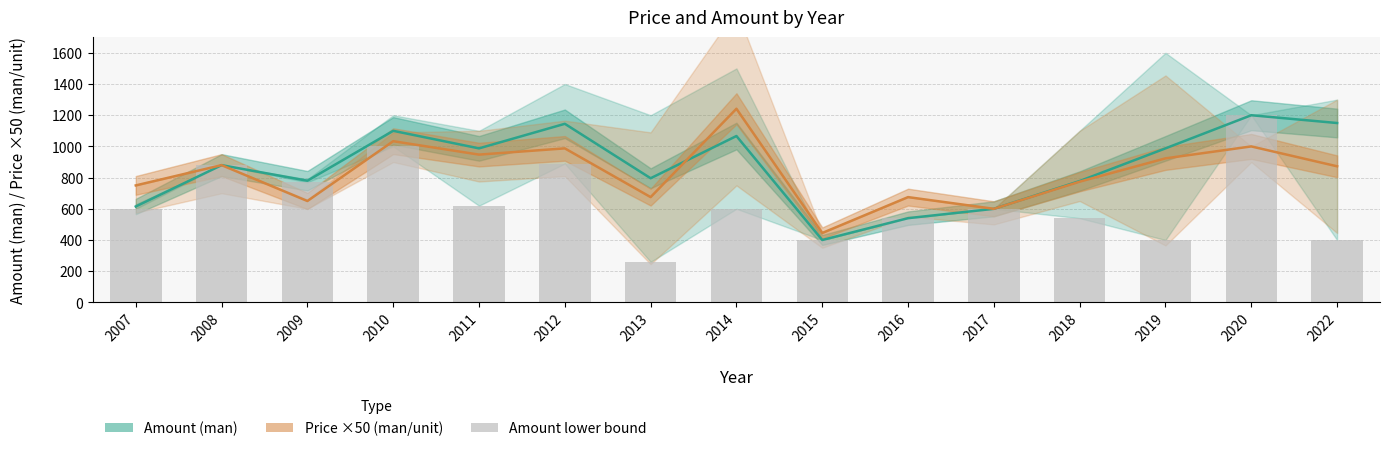

Reading left to right, what are all the values shown in this chart?

Amount (man): 2007=615.0	2008=880.0	2009=780.0	2010=1100.0	2011=987.5	2012=1145.0	2013=796.0	2014=1066.7	2015=400.0	2016=540.0	2017=600.0	2018=778.0	2019=987.5	2020=1200.0	2022=1150.0
Price ×50 (man/unit): 2007=750.0	2008=880.0	2009=650.0	2010=1033.5	2011=947.5	2012=987.5	2013=675.0	2014=1241.5	2015=445.0	2016=675.0	2017=600.0	2018=774.0	2019=923.5	2020=1000.0	2022=872.5
Amount lower bound: 2007=600.0	2008=880.0	2009=770.0	2010=1000.0	2011=620.0	2012=890.0	2013=260.0	2014=600.0	2015=400.0	2016=540.0	2017=600.0	2018=540.0	2019=400.0	2020=1200.0	2022=400.0